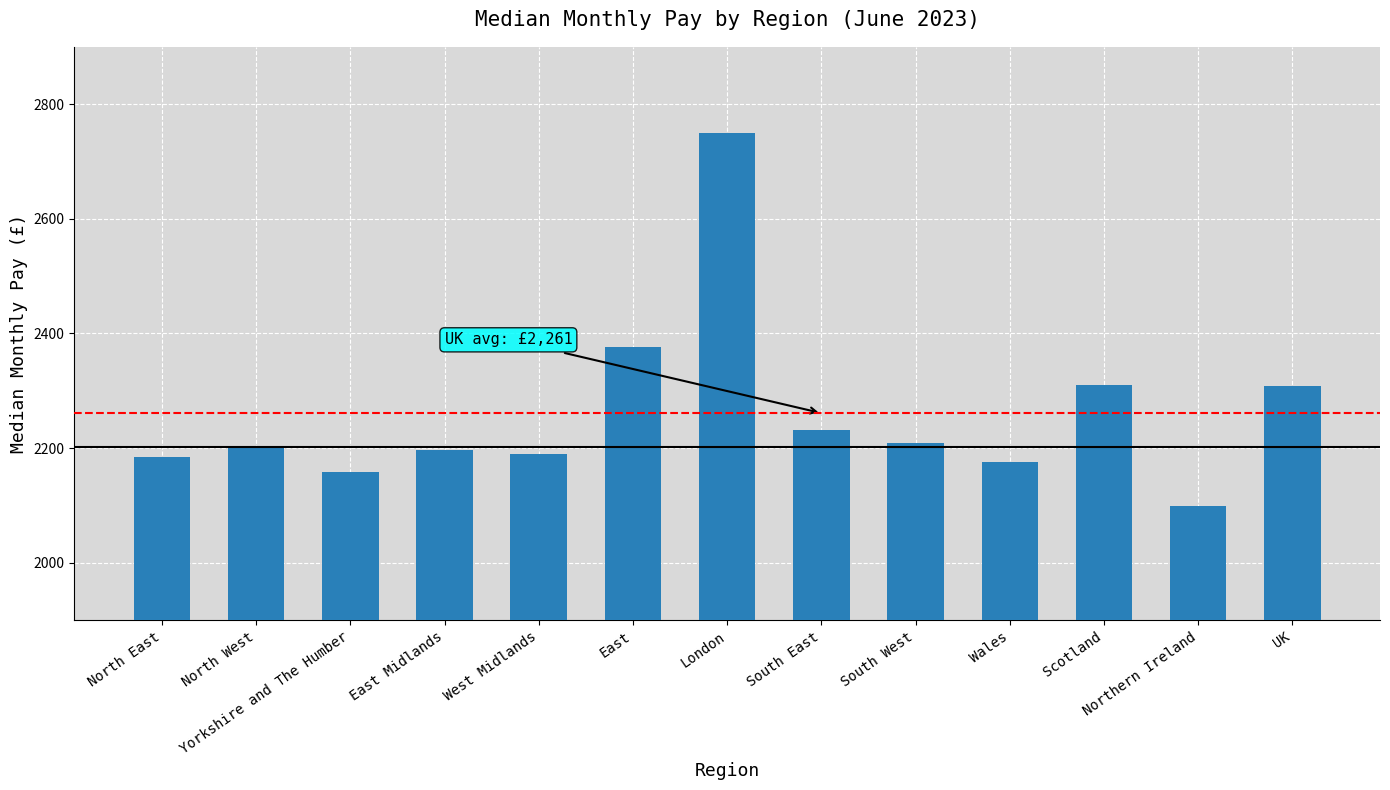

What is the label of the 7th bar from the left?

London